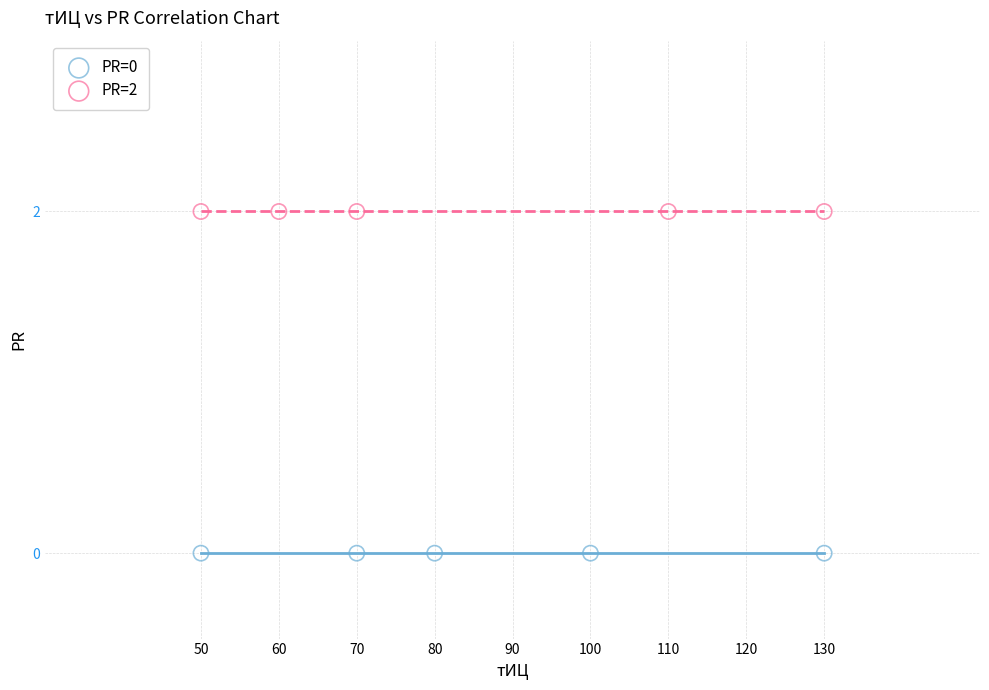

Which series reaches the minimum Y coordinate?

PR=0